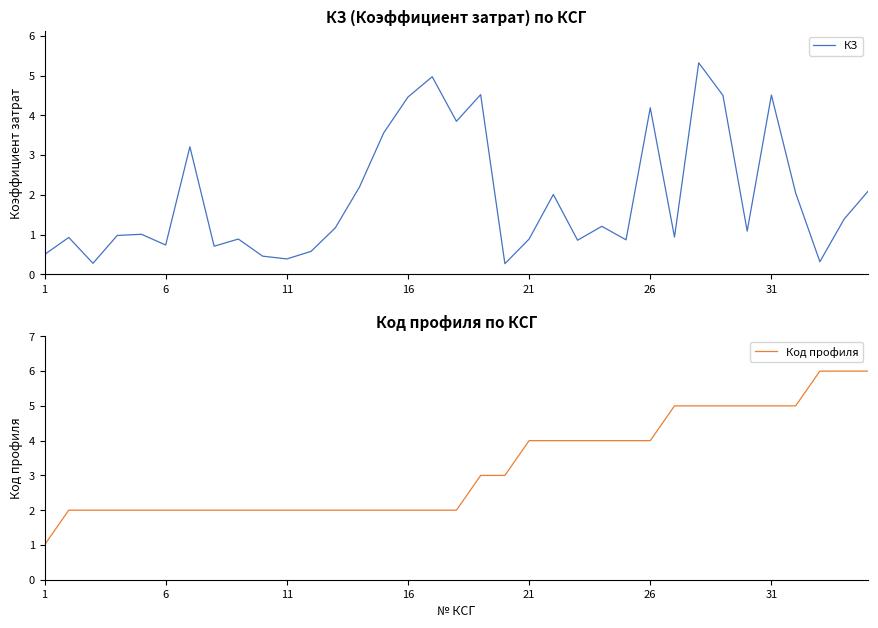

True or false: КЗ has a value of 7.1 at 16.

False